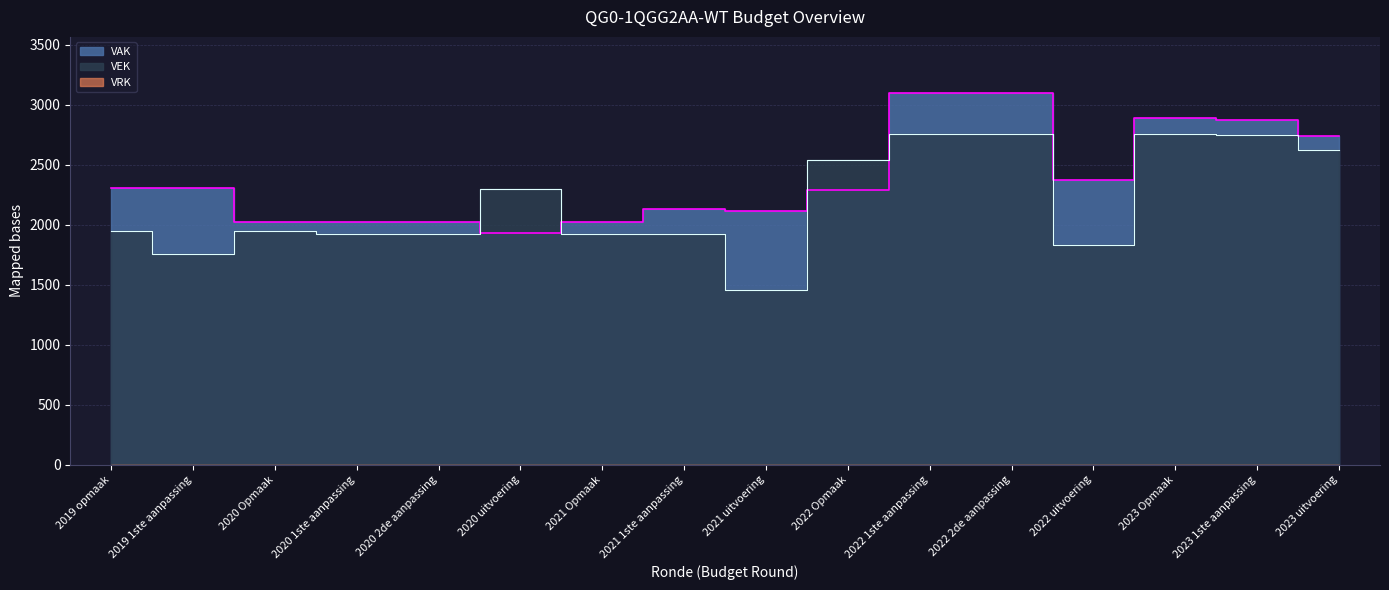

What position from the right is 2023 Opmaak?

3